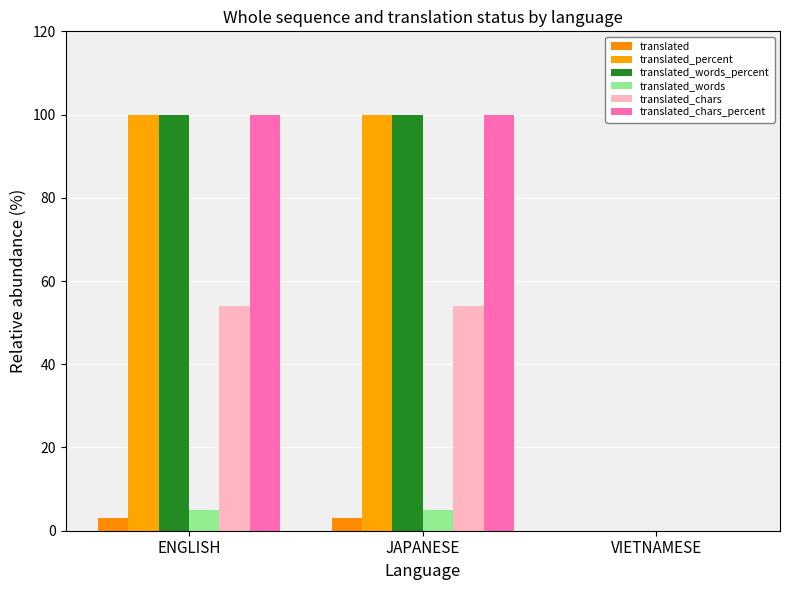

Are the bars horizontal?

No